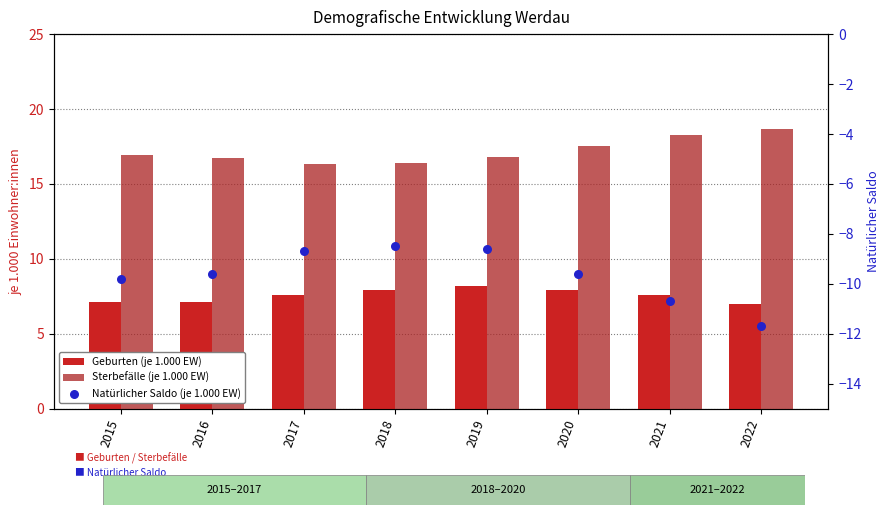

Which series contains the highest Y value?

Sterbefälle (je 1.000 EW)